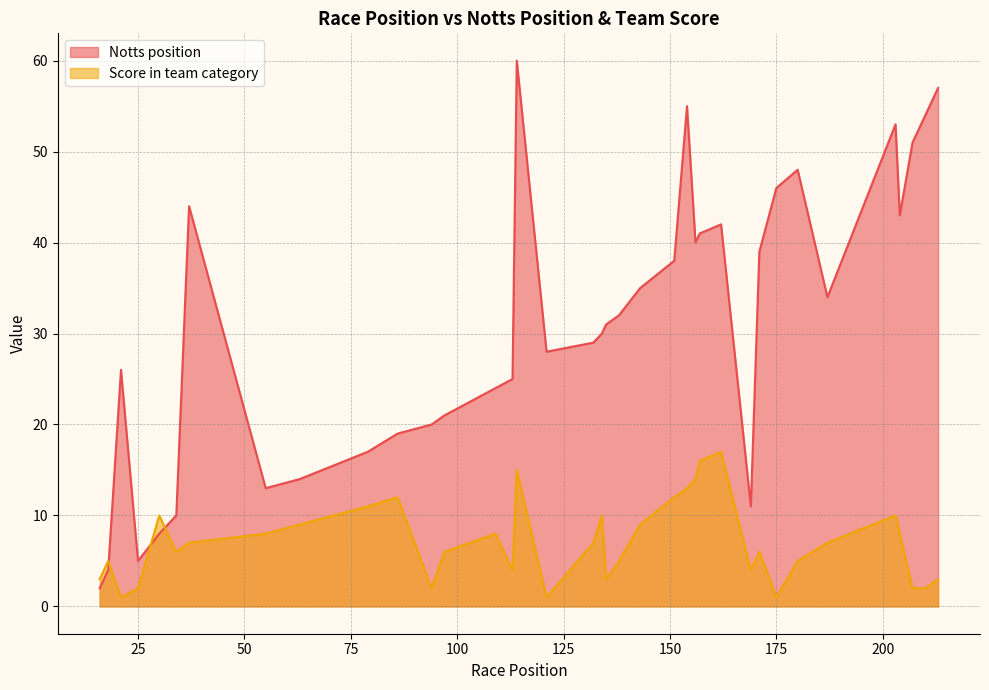

What is the label of the 4th point from the left?

79